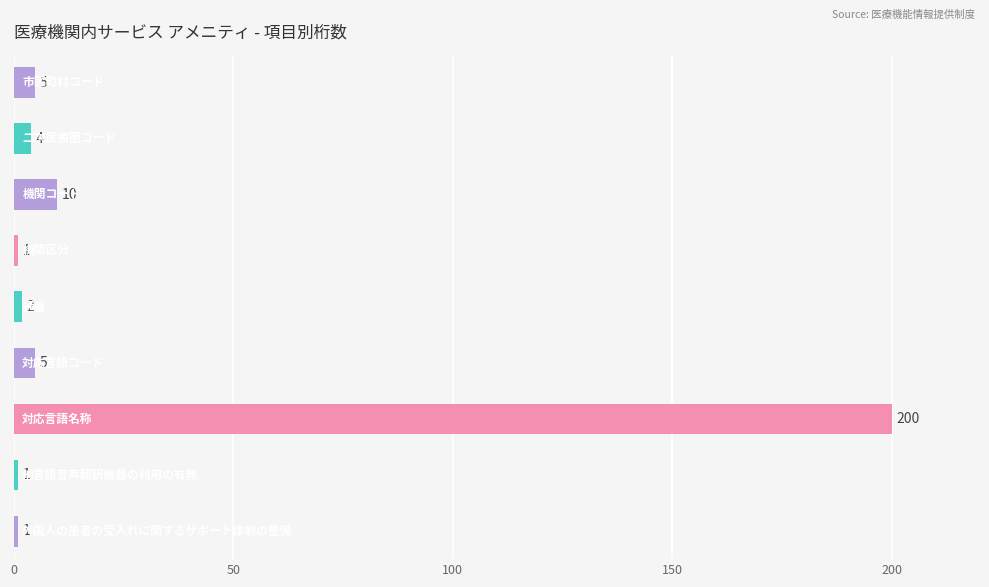

What is the sum of all values?

229